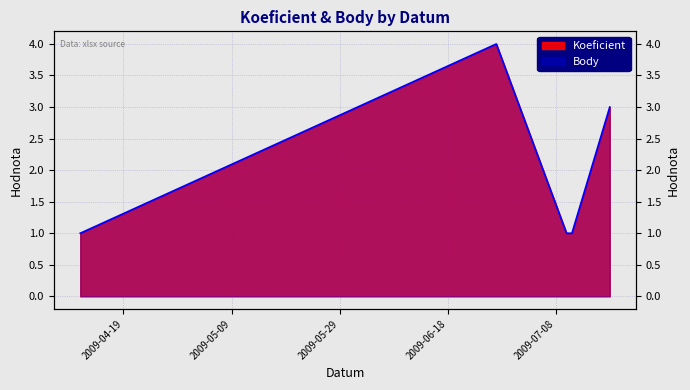

Reading right to left, list all the values displayed in this chart.

3	1	1	4	1